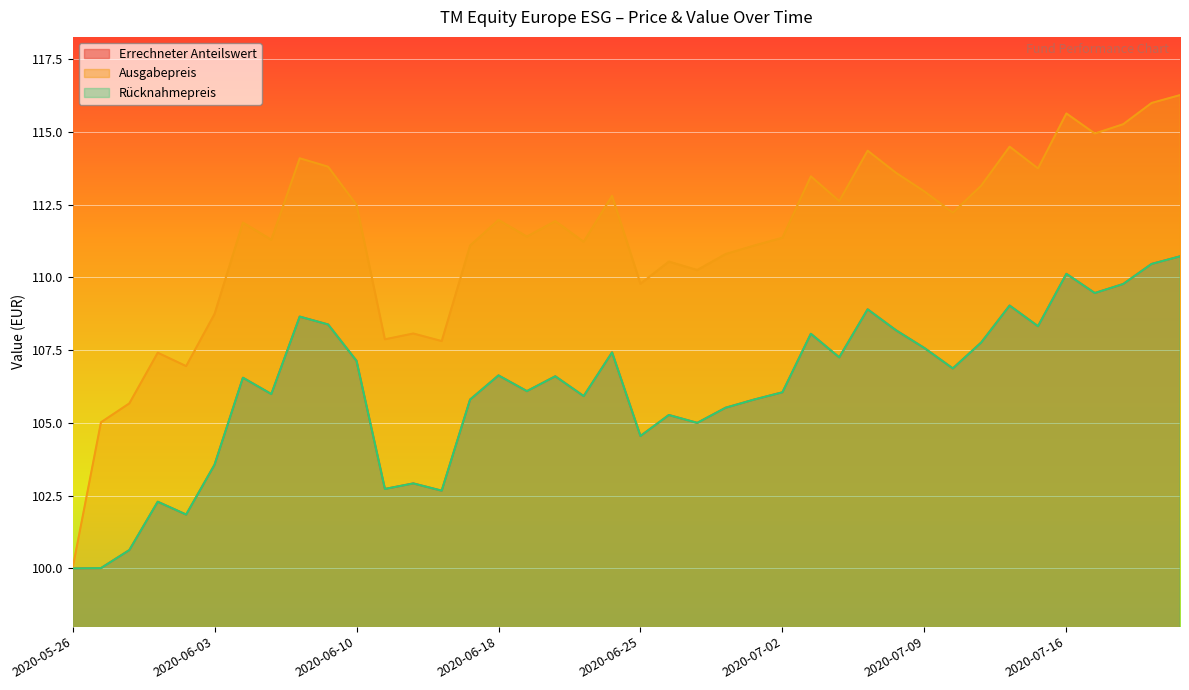

Where is Errechneter Anteilswert nearest to the value 105?

2020-06-29